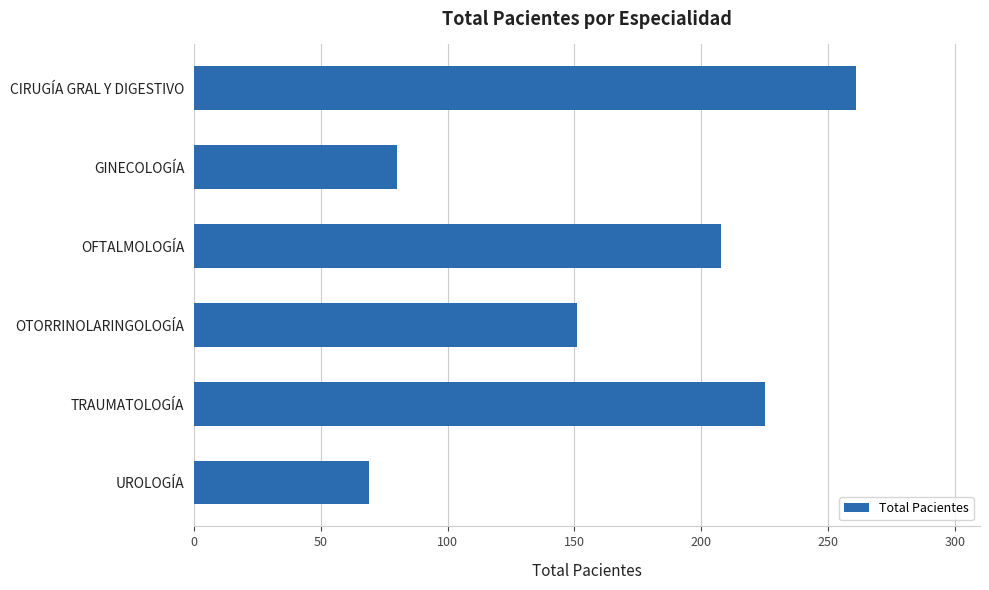

What is the smallest value displayed?

69